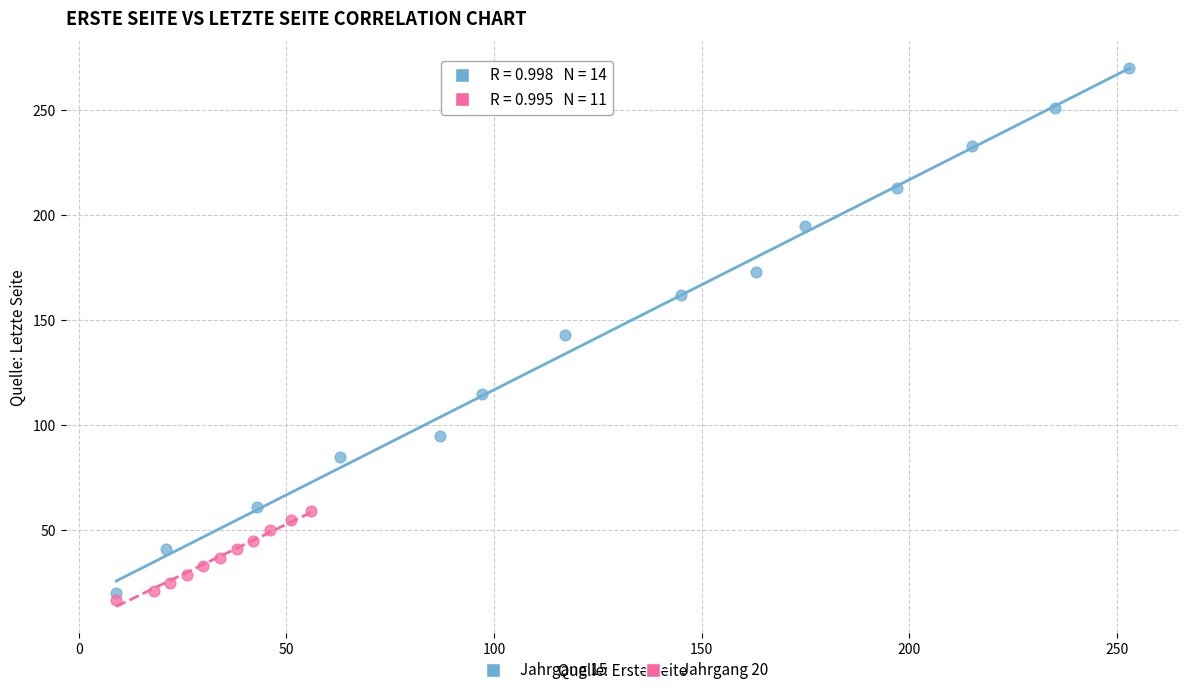

Which series reaches the maximum Y coordinate?

Jahrgang 15